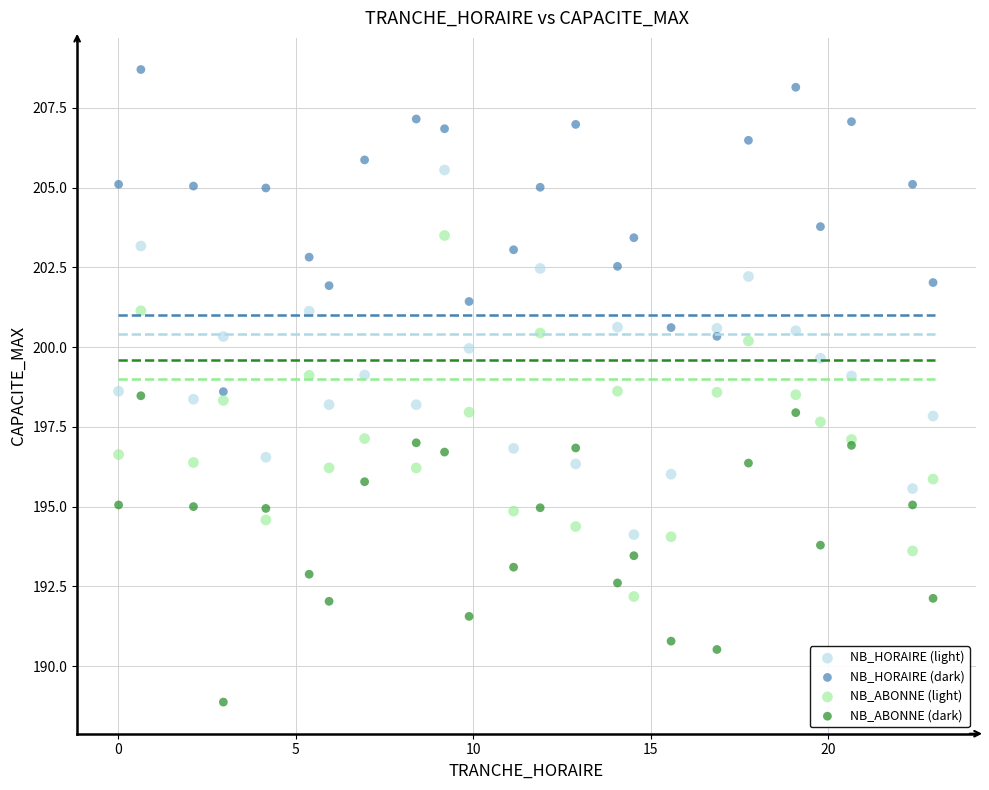

What is the X range (max minus min) for the scatter plot?

22.9